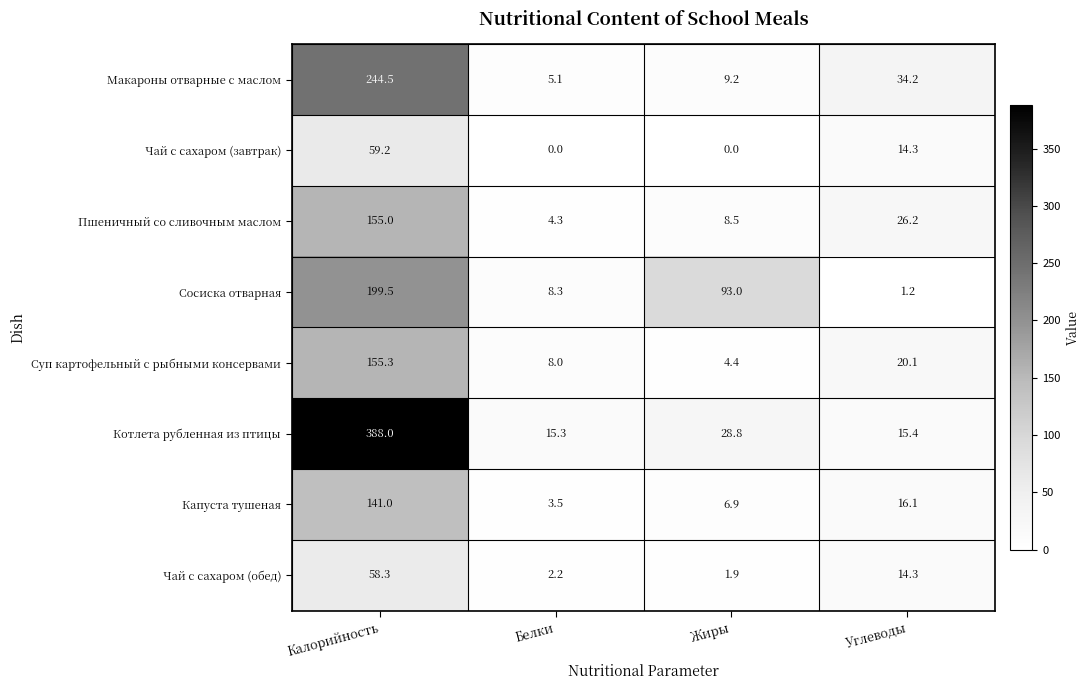

Which category has the highest value in the Чай с сахаром (завтрак) series?

Калорийность